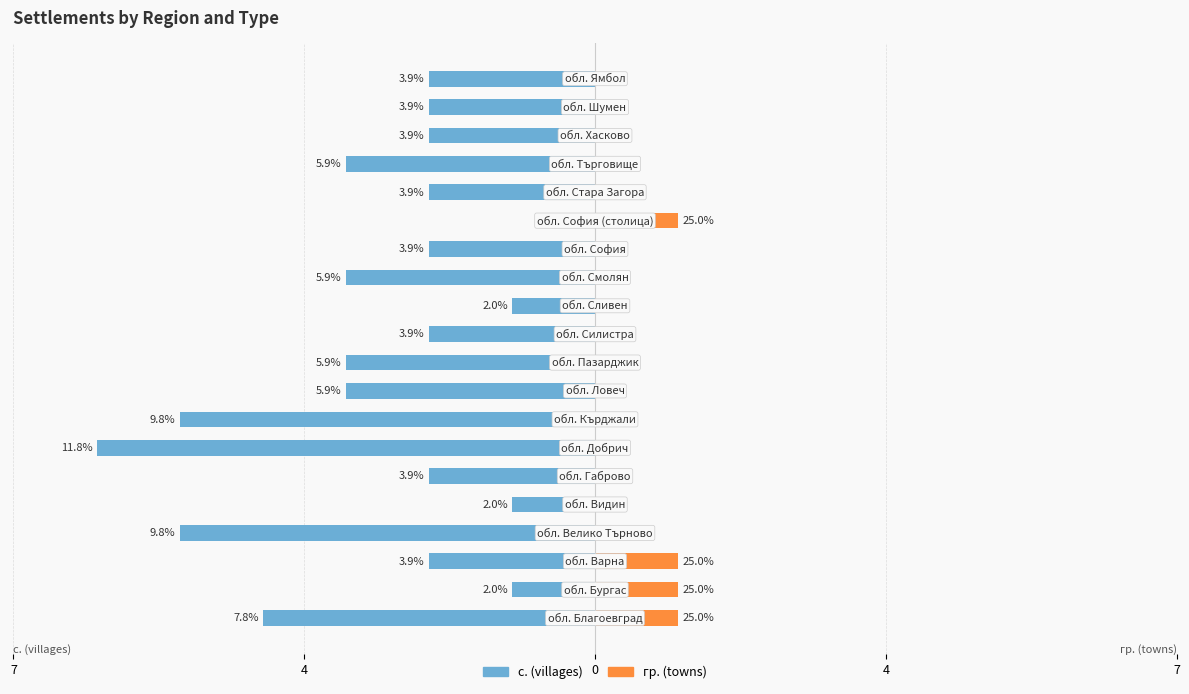

At how many categories does at least one series exceed -3?

20